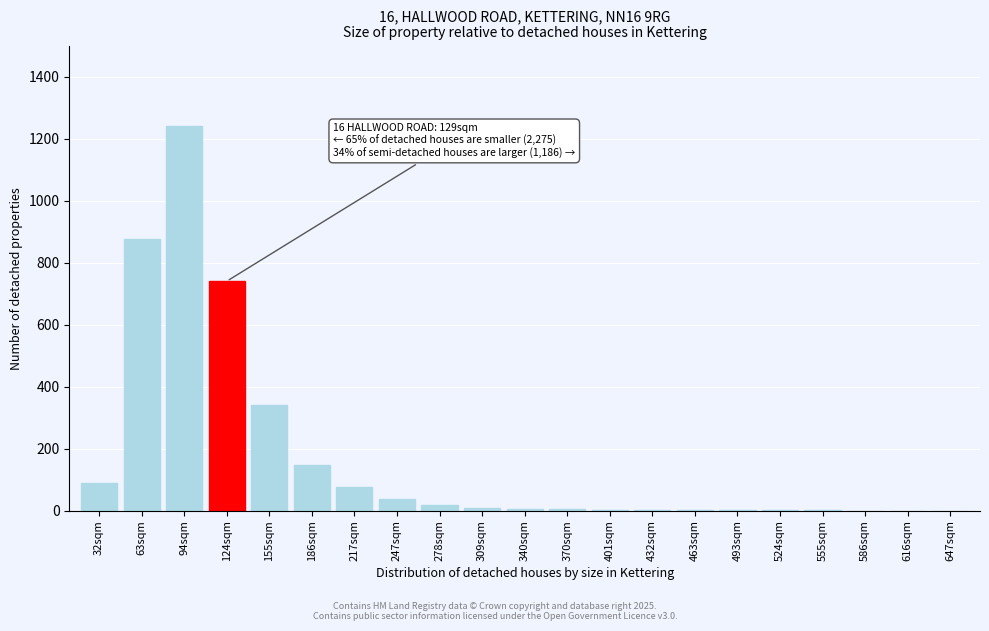

What is the sum of all values?

3594